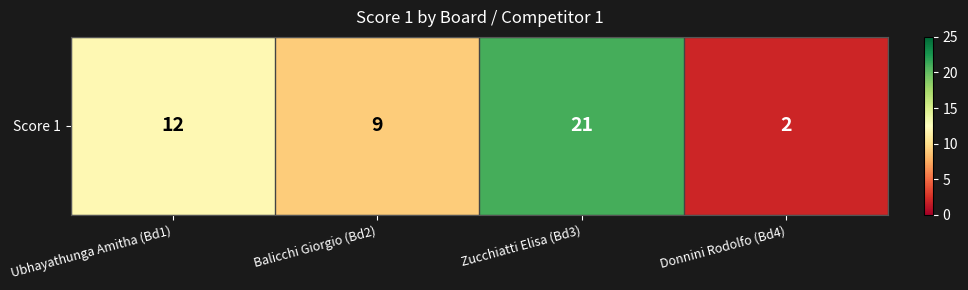

How many values are between 9 and 21?

3